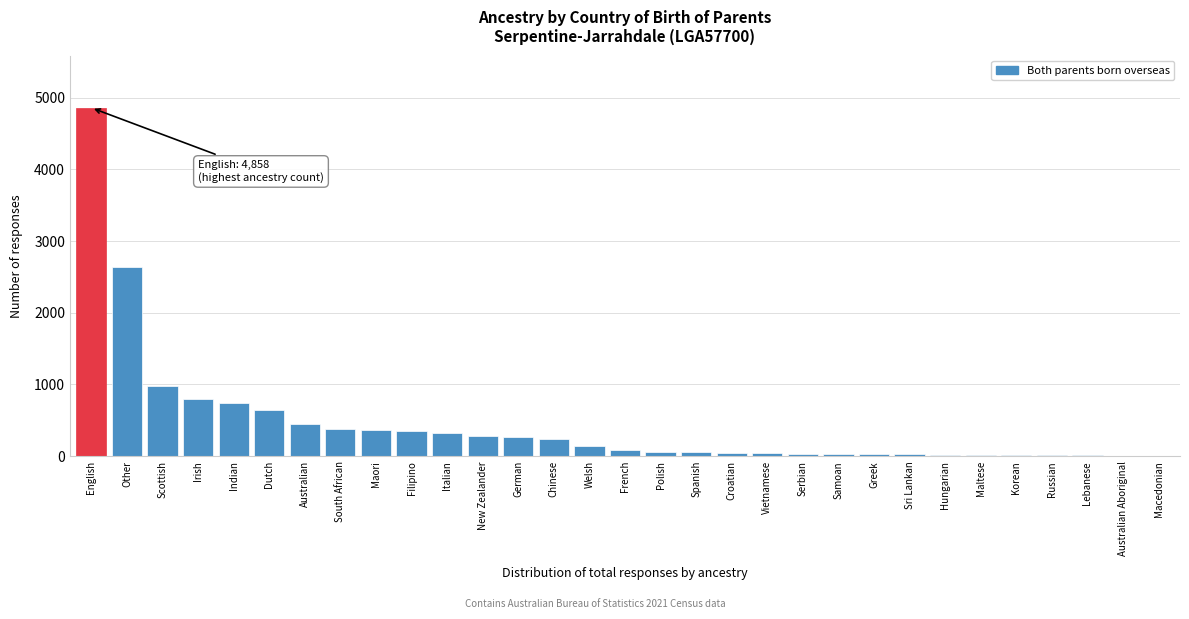

What is the change in value from Irish to Dutch?

-145